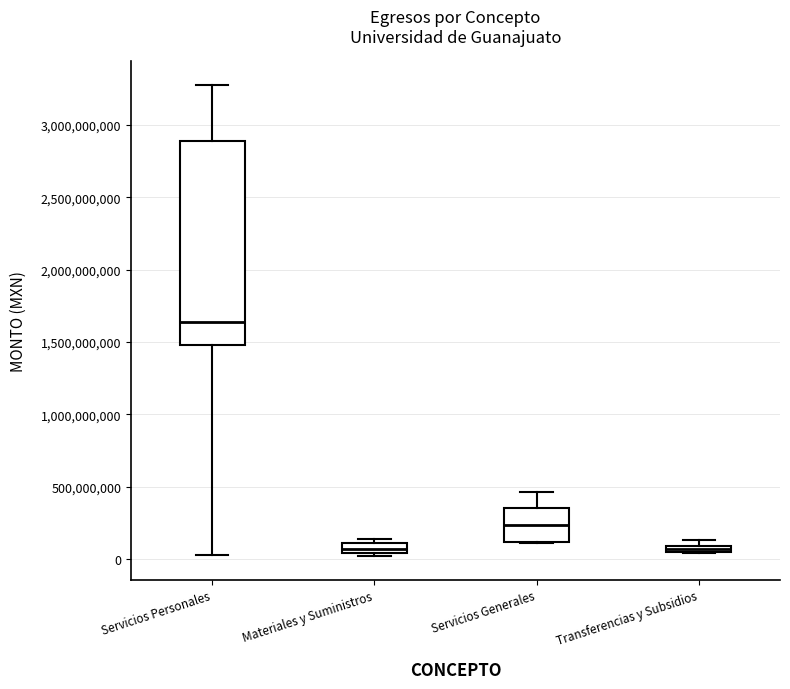

Which box is the tallest, from its lower edge to its upper edge?

Servicios Personales